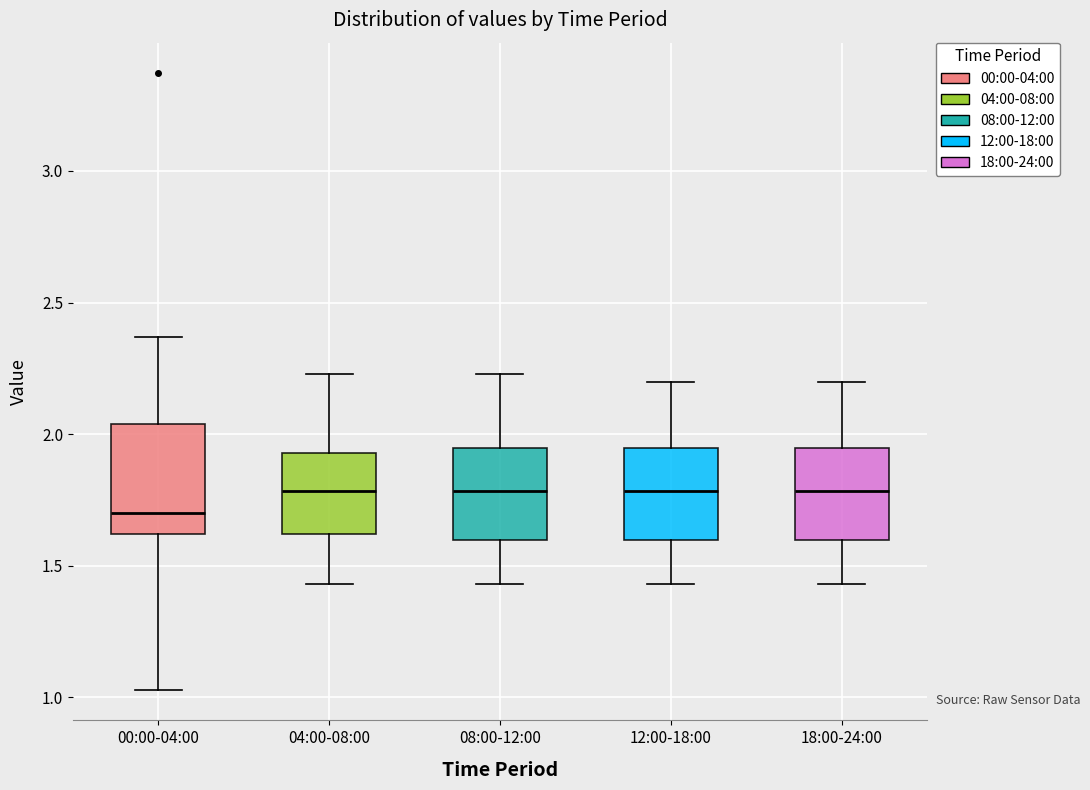

Which box is the tallest, from its lower edge to its upper edge?

00:00-04:00